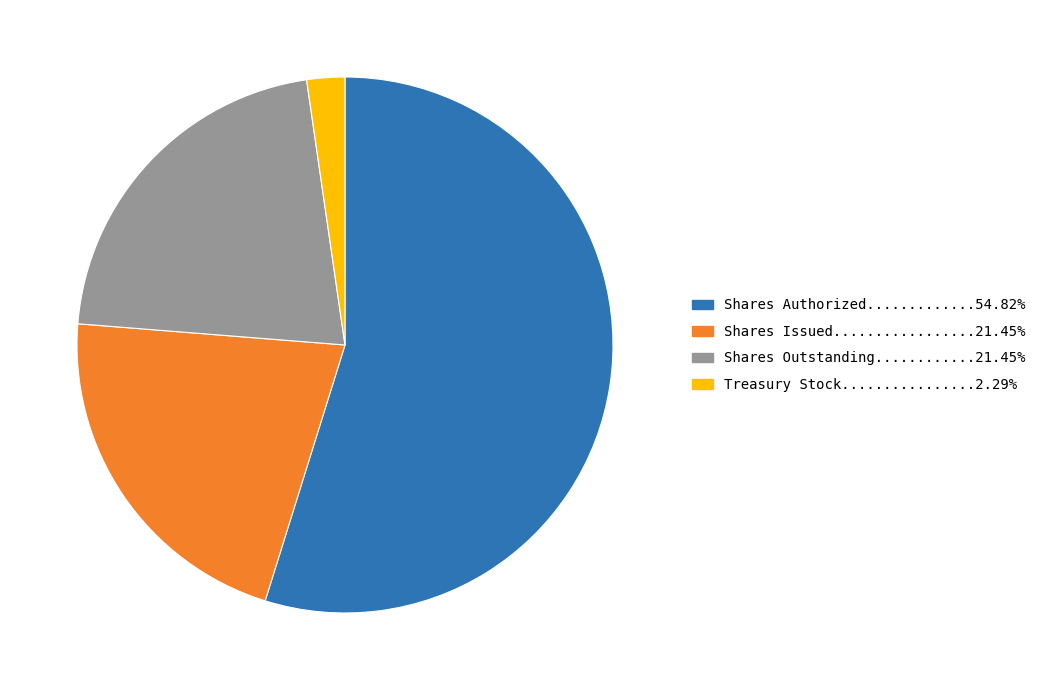

Does any single category account for the majority?

Yes